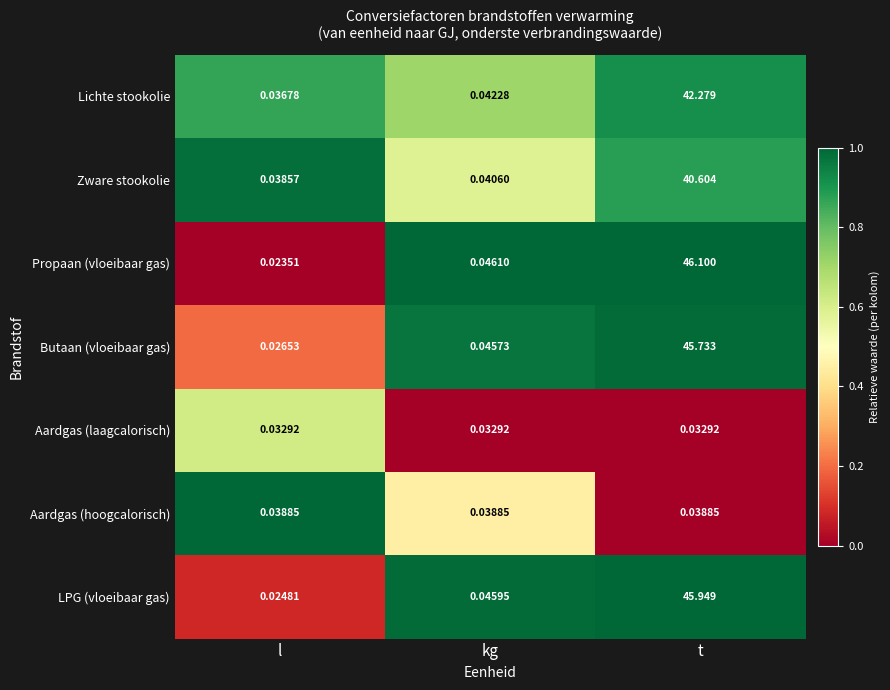

Rank the series at kg from highest to lowest value.

Propaan (vloeibaar gas), LPG (vloeibaar gas), Butaan (vloeibaar gas), Lichte stookolie, Zware stookolie, Aardgas (hoogcalorisch), Aardgas (laagcalorisch)